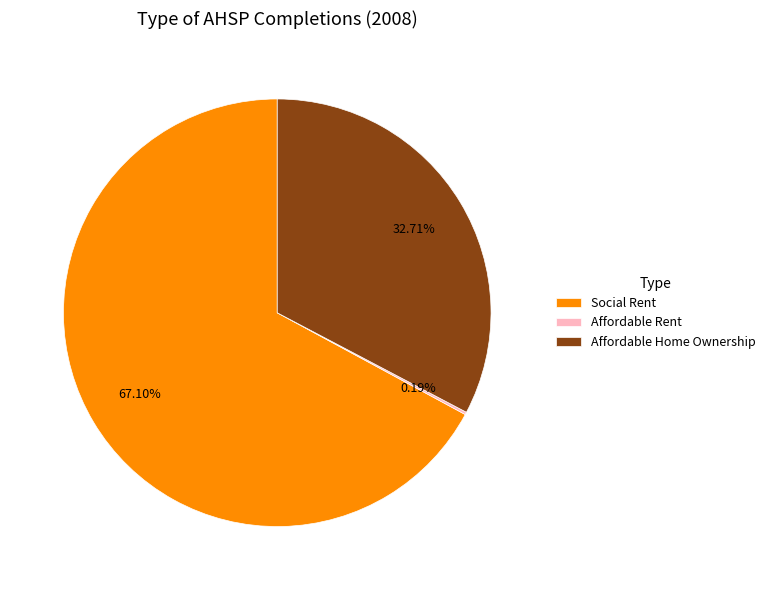

Between Social Rent and Affordable Home Ownership, which is larger?

Social Rent